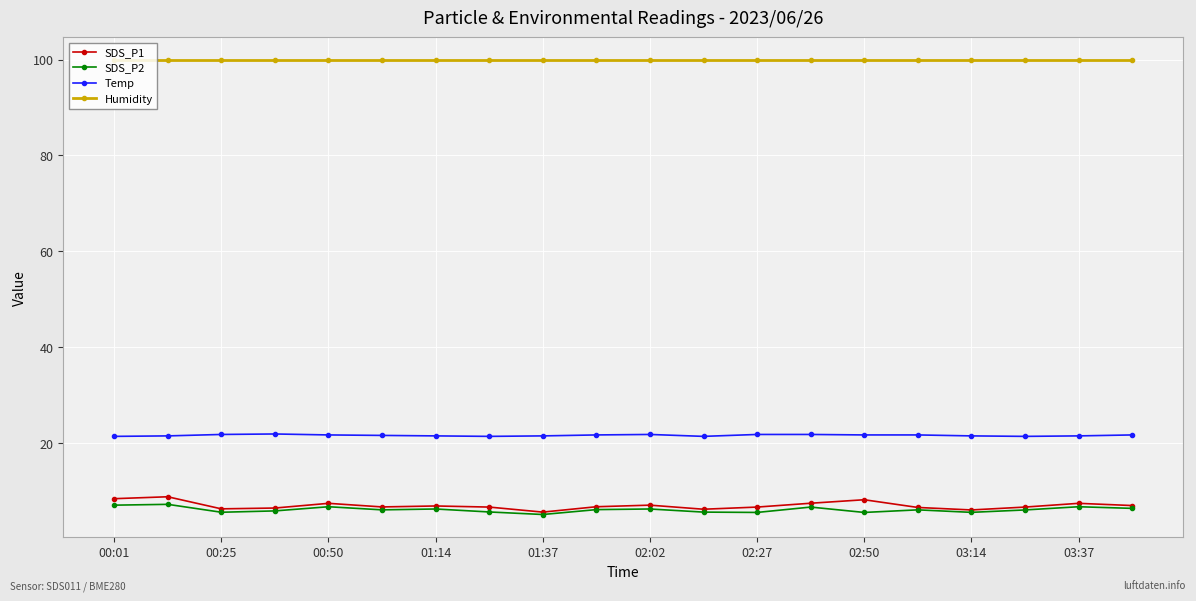

Which series has the largest range (max minus min)?

SDS_P1